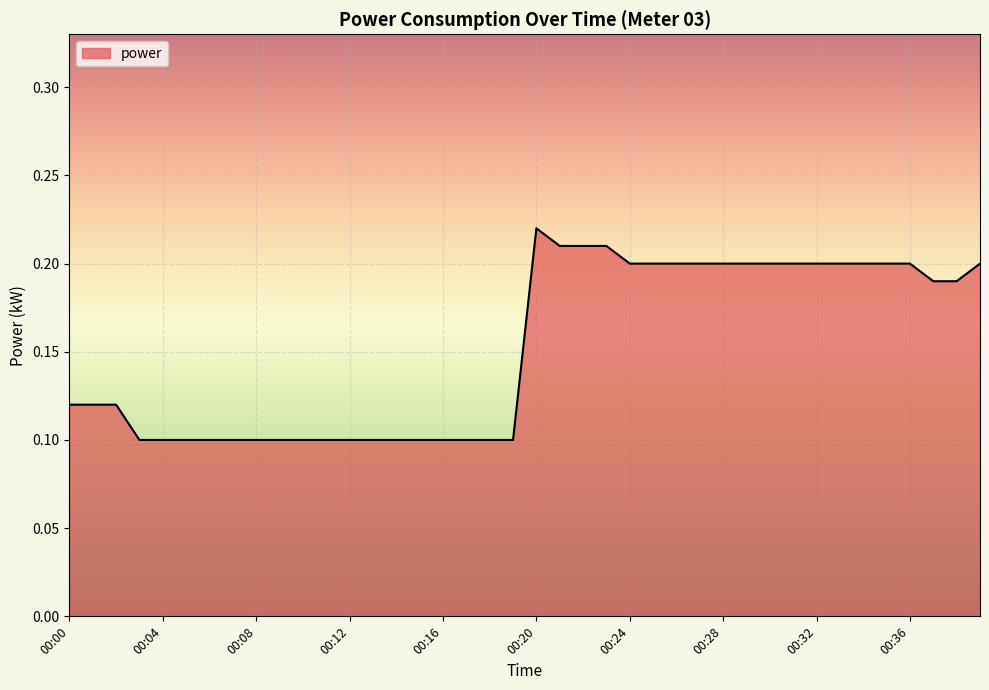

What is the sum of all values?

6.1